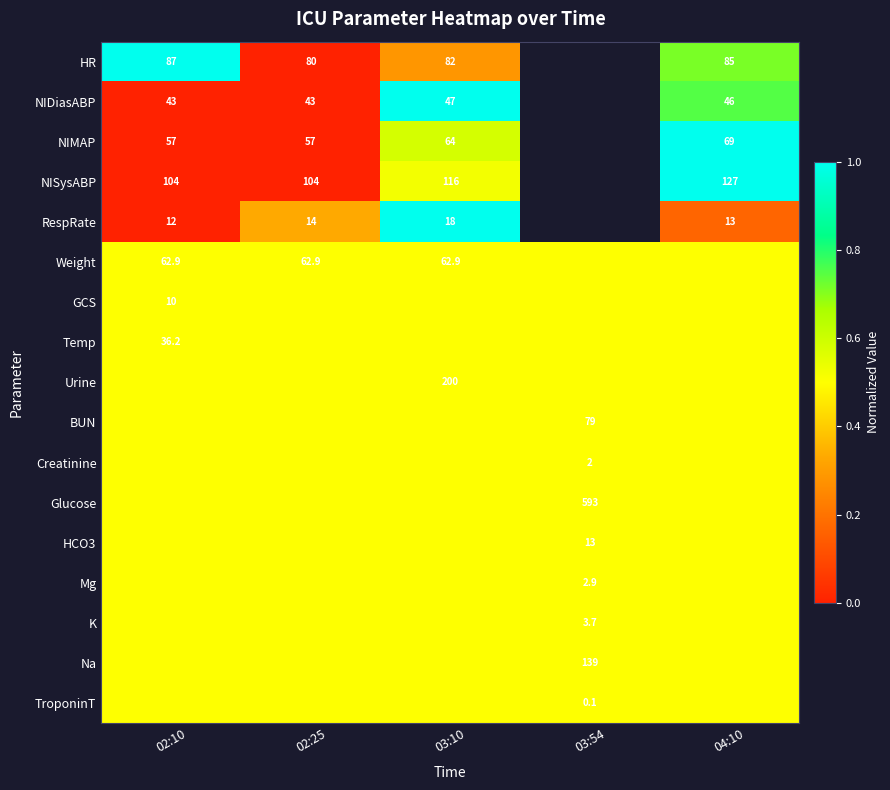

The Weight series shows 62.9 at 02:25. True or false?

True